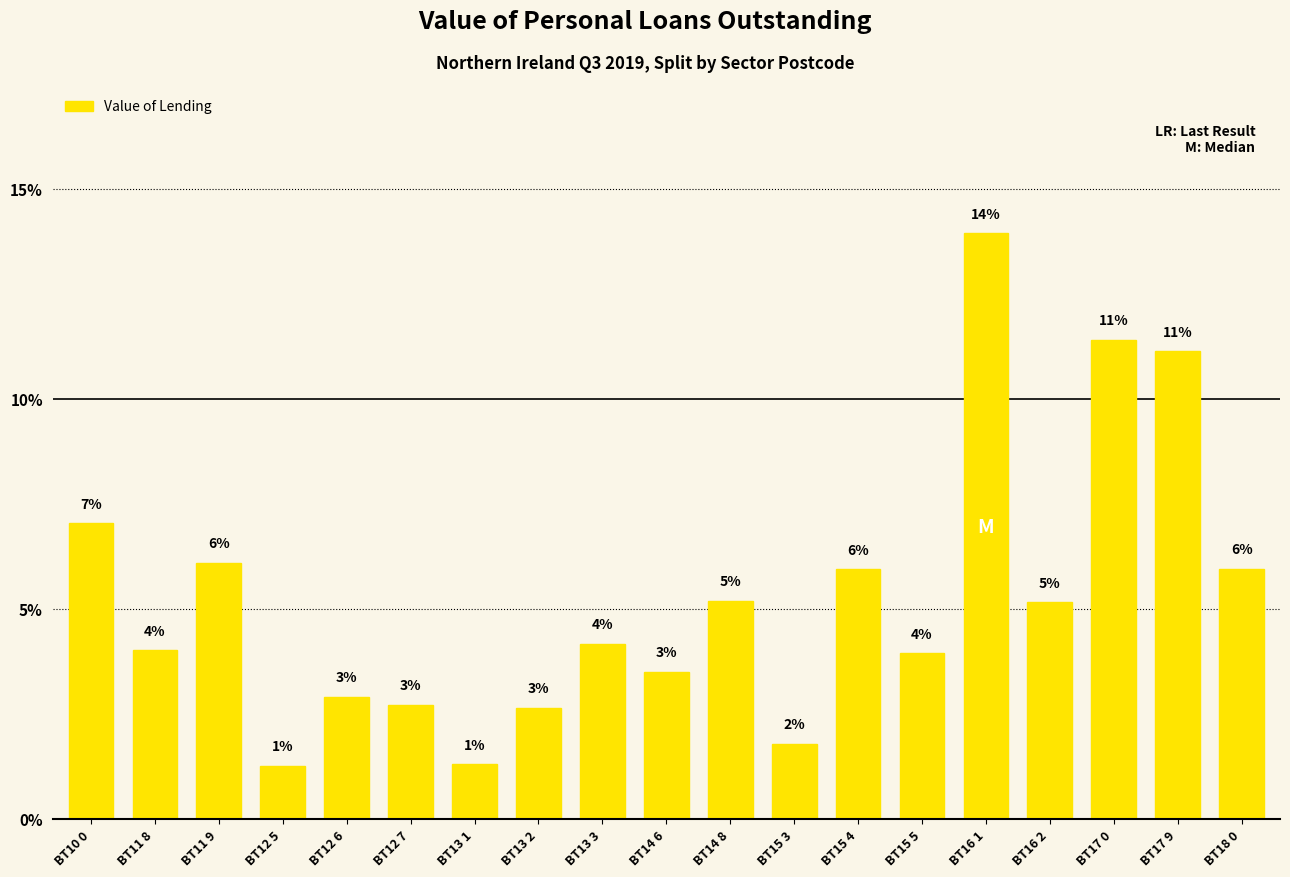

Rank the categories by value from lowest to highest.

BT12 5, BT13 1, BT15 3, BT13 2, BT12 7, BT12 6, BT14 6, BT15 5, BT11 8, BT13 3, BT16 2, BT14 8, BT15 4, BT18 0, BT11 9, BT10 0, BT17 9, BT17 0, BT16 1